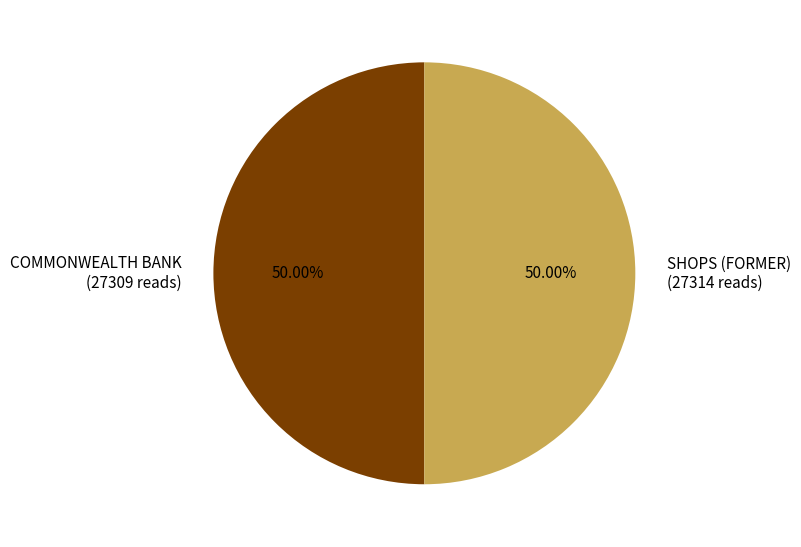

How many slices are in this pie chart?

2